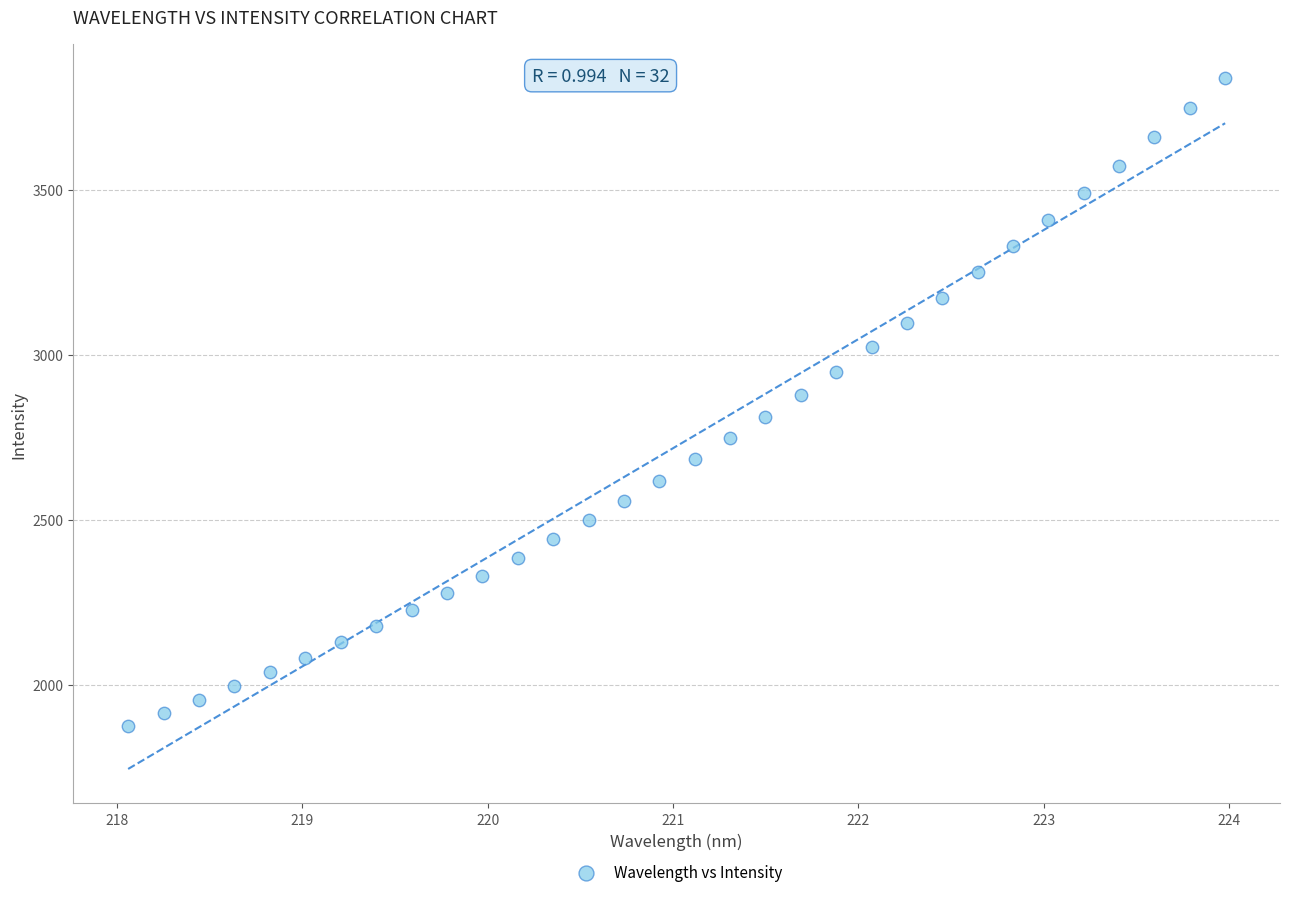

What is the range of X values (max minus min)?

5.9